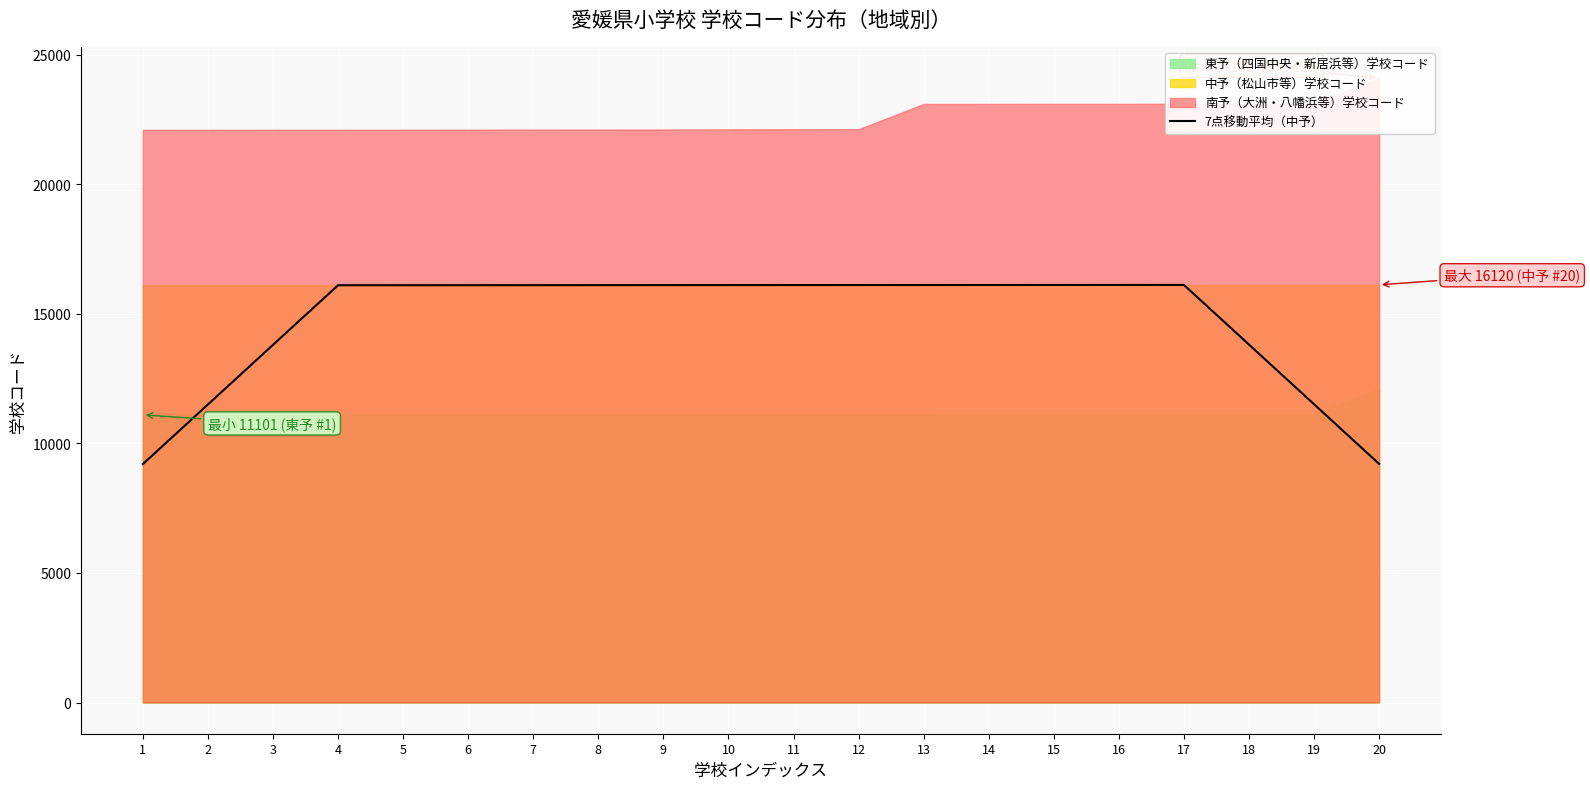

Where is the data nearest to the value 12659?

3